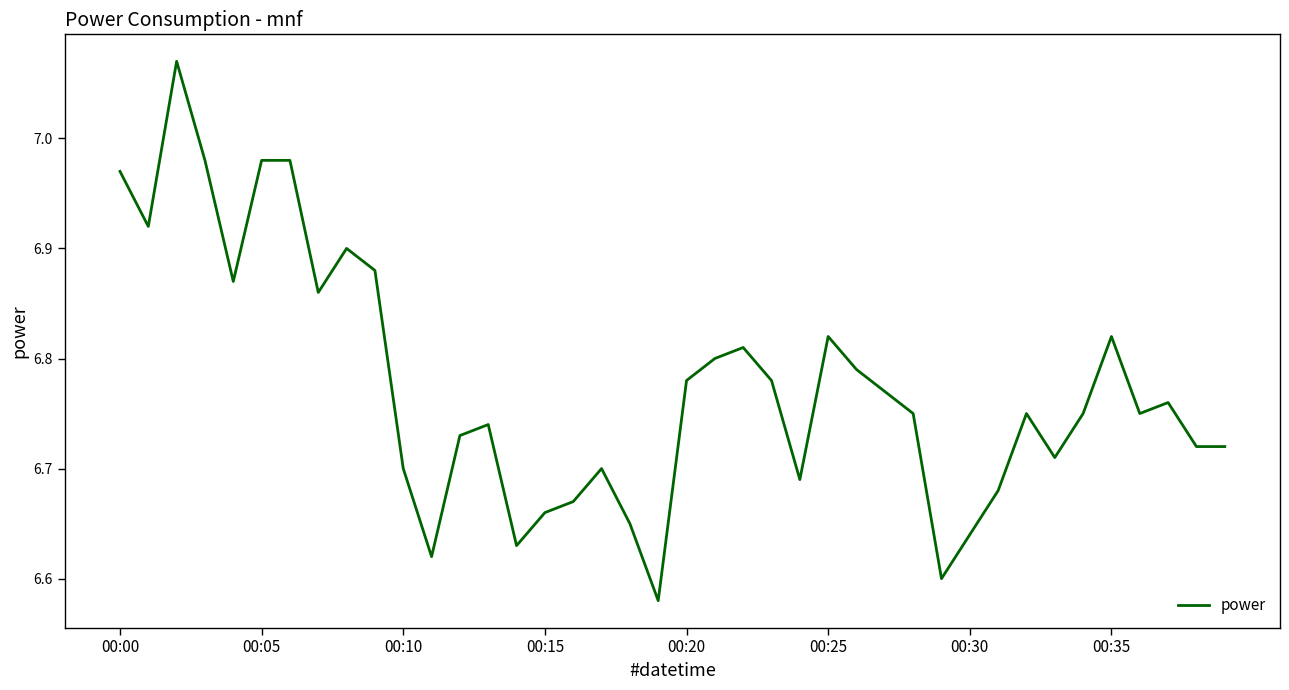

Is this an area chart (filled region under the line)?

No